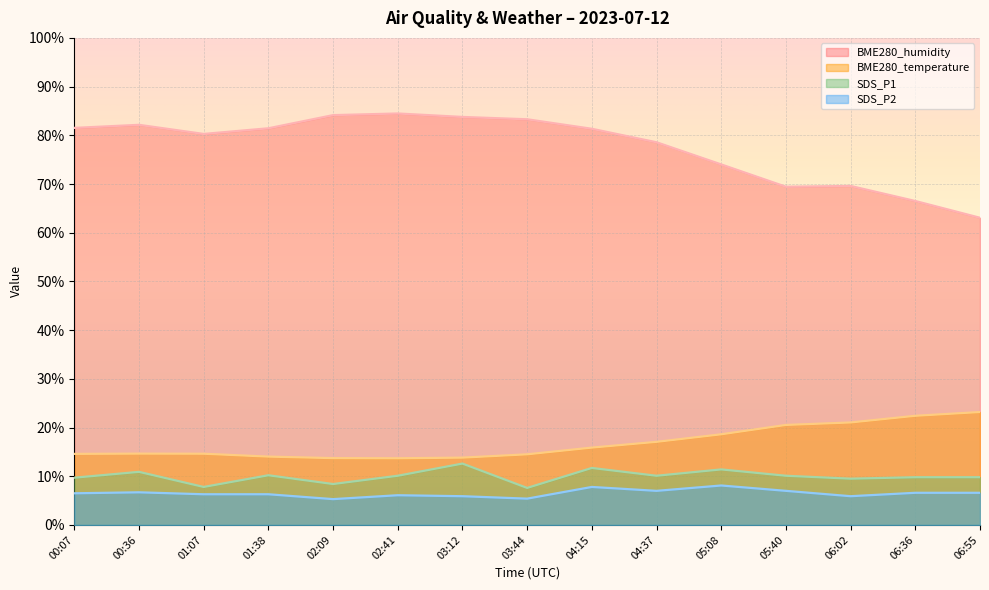

What is the average value of the BME280_temperature series?

16.8